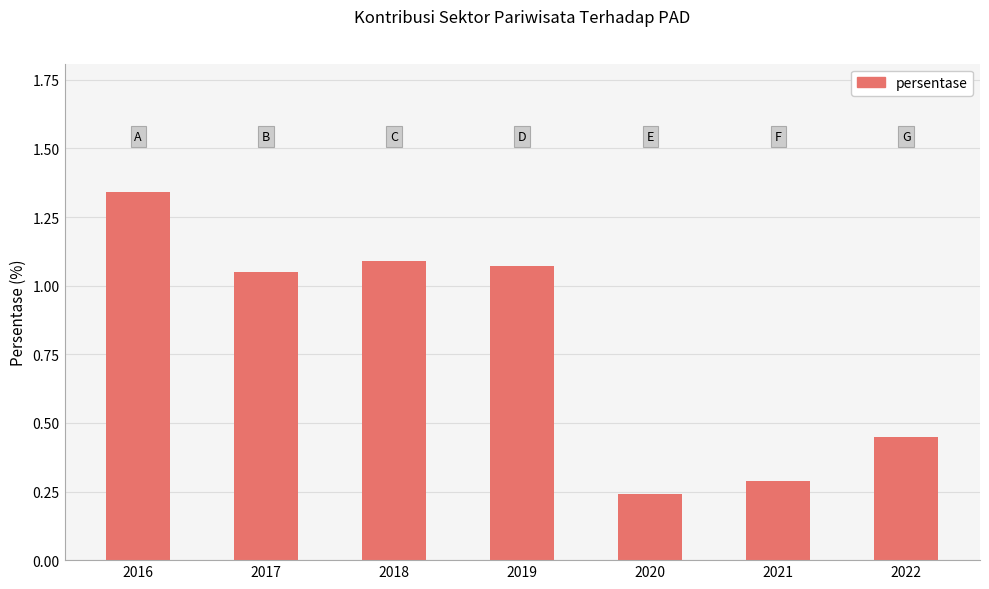

Are the bars grouped side by side (vs. stacked)?

No